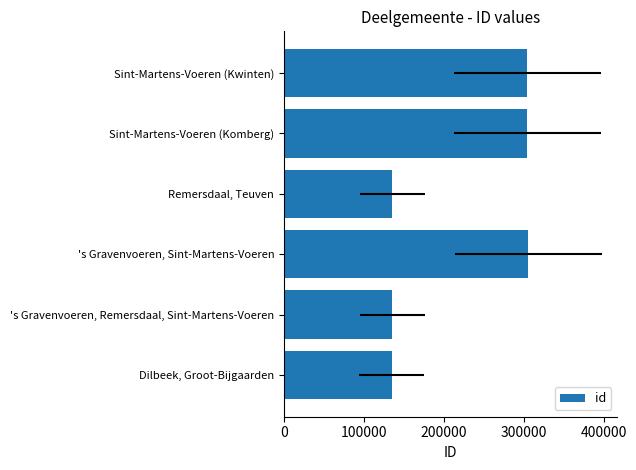

Does the chart contain stacked bars?

No